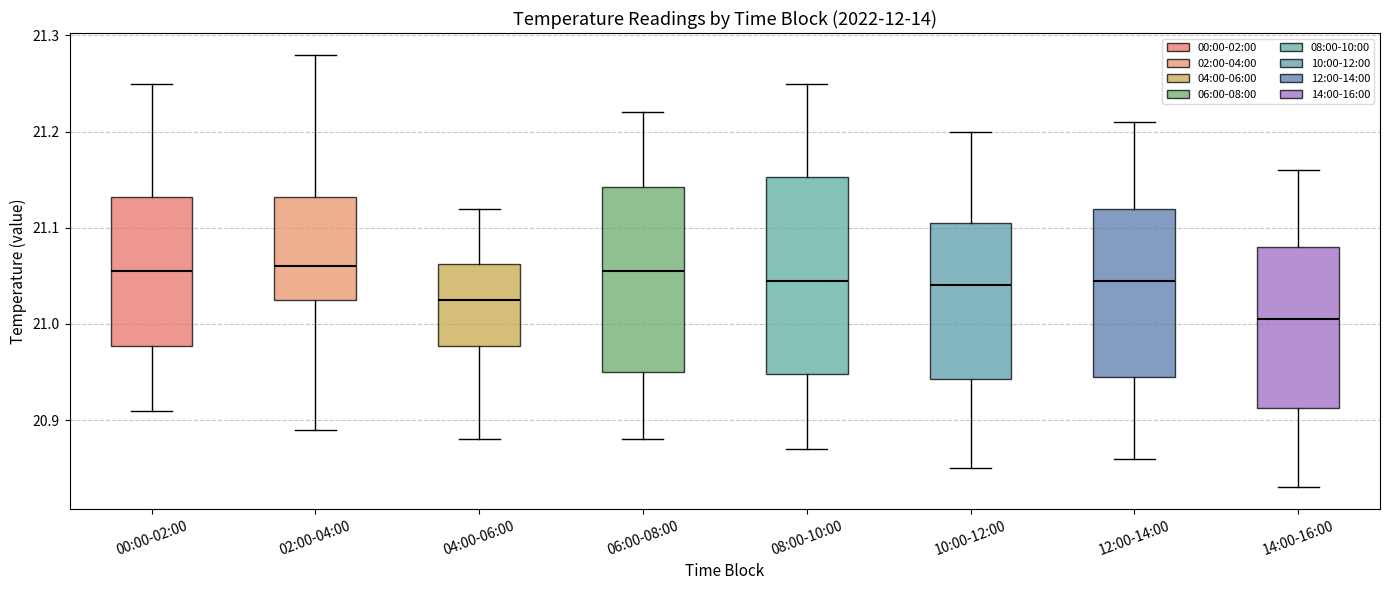

Comparing the boxes themselves (not the whiskers), which one is the tallest?

08:00-10:00